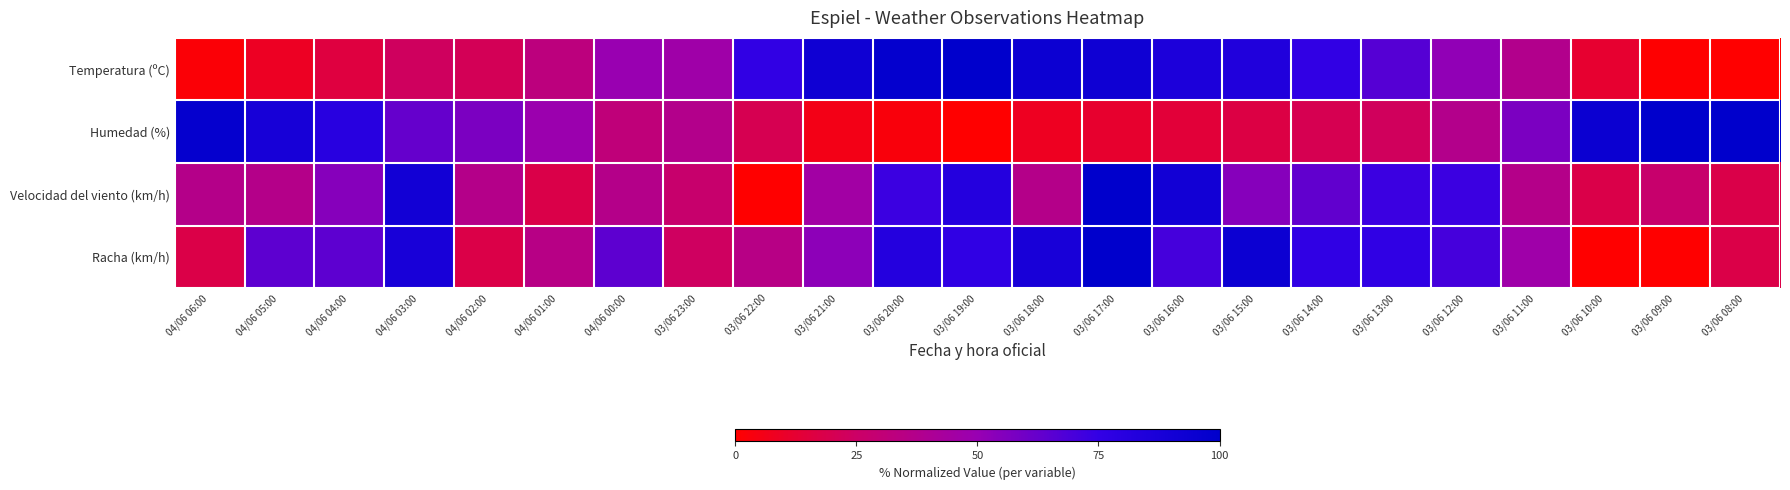

What is the total value across all series at 03/06 20:00?

255.4